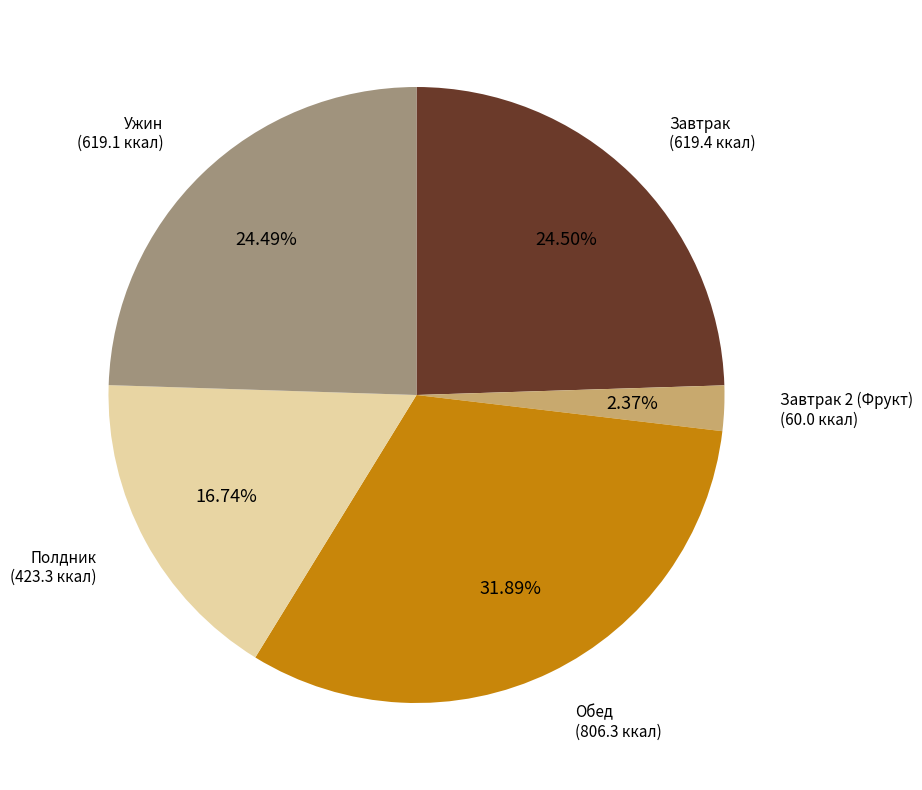

Is there a majority slice in this chart?

No